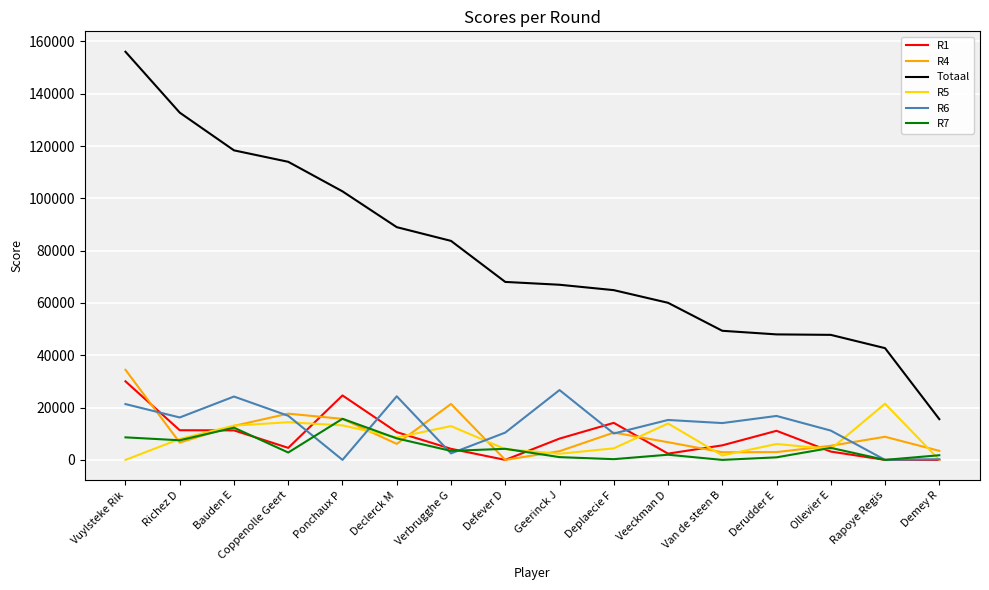

How many lines are shown in the chart?

6